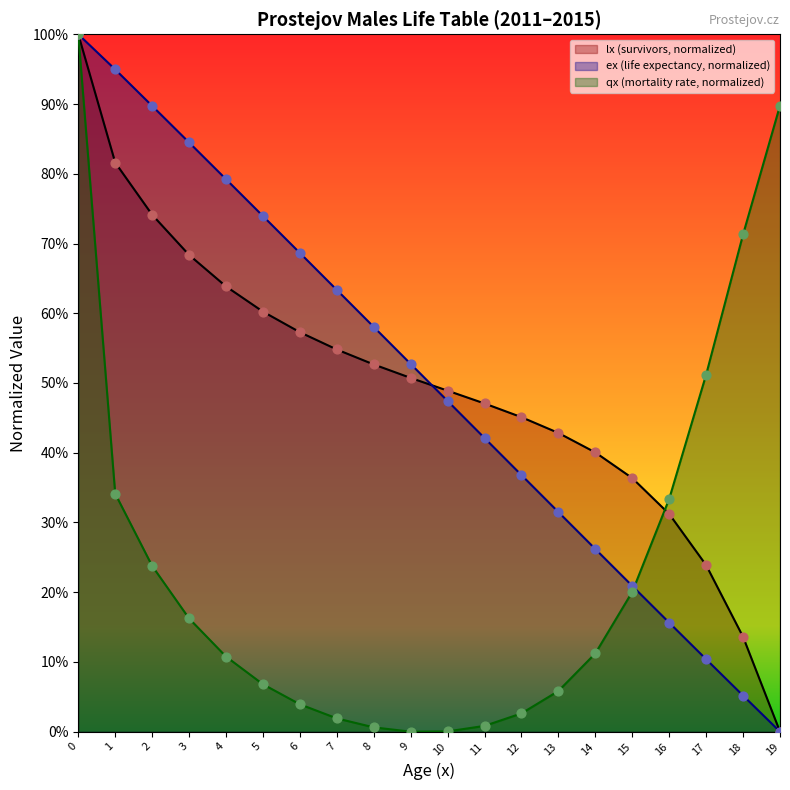

Is the value of qx_scaled at 6 greater than the value of lx at 5?

No